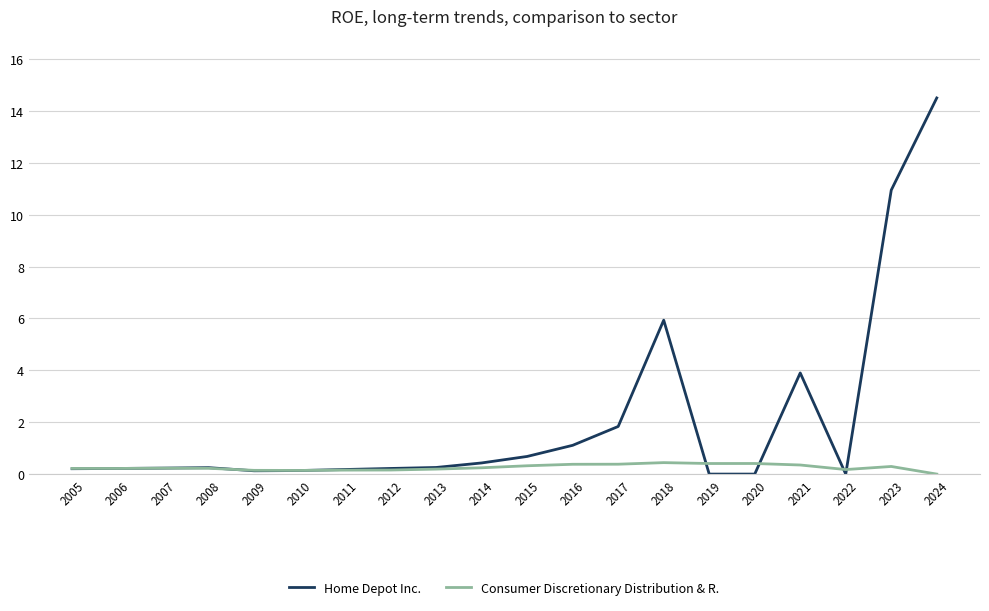

The Home Depot Inc. series shows 0.3 at 2013. True or false?

True